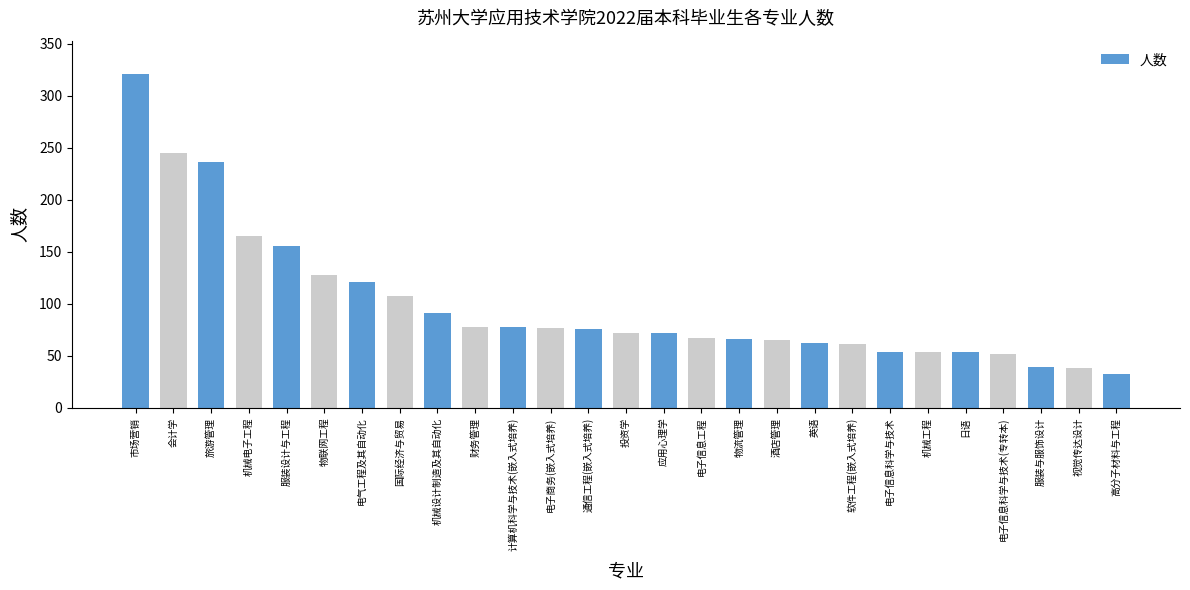

Approximately how many times larger is the value at 机械电子工程 compared to 电气工程及其自动化?

1.4